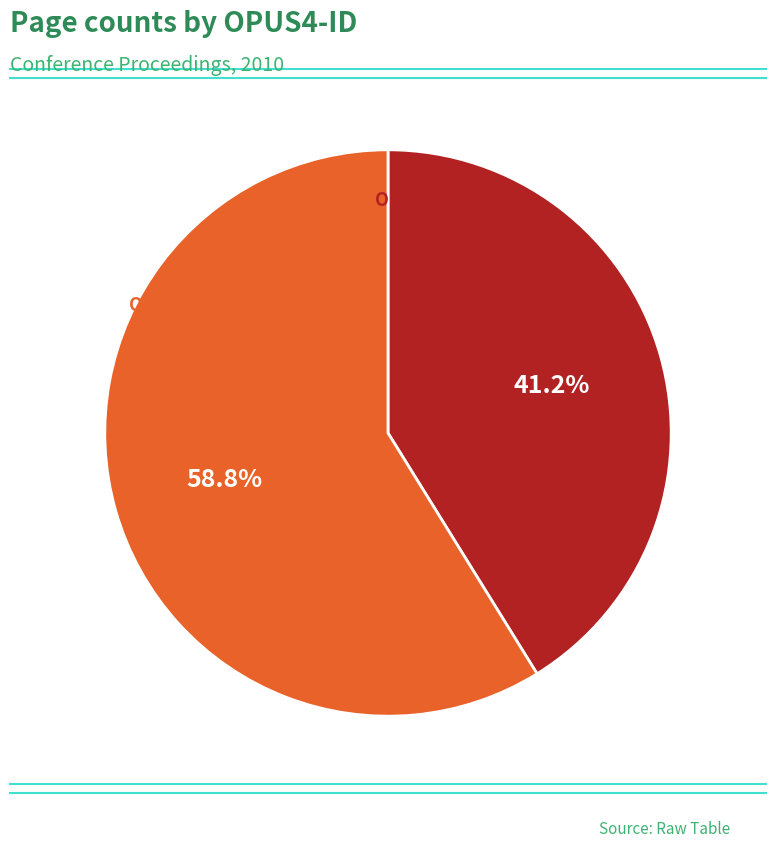

To the nearest percent, what portion does OPUS4-8523 represent?

41%